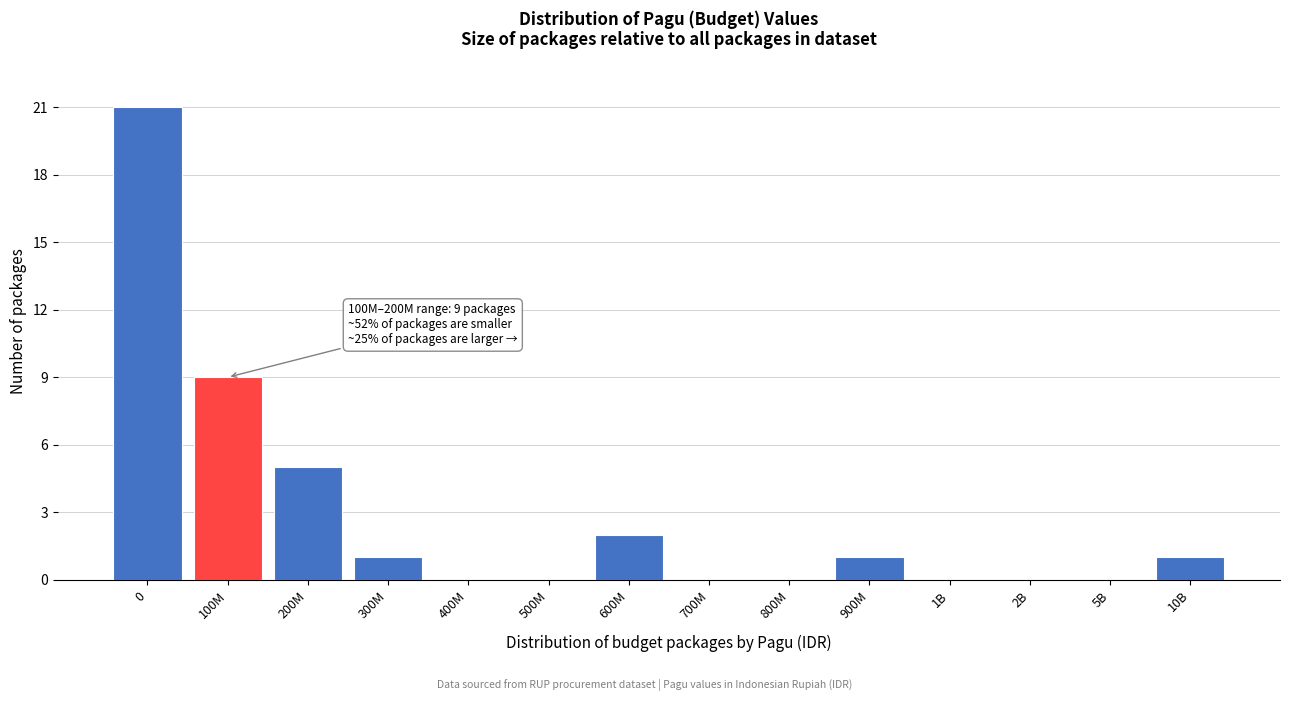

Reading right to left, transcribe all the data shown in this chart.

10B=1	5B=0	2B=0	1B=0	900M=1	800M=0	700M=0	600M=2	500M=0	400M=0	300M=1	200M=5	100M=9	0=21